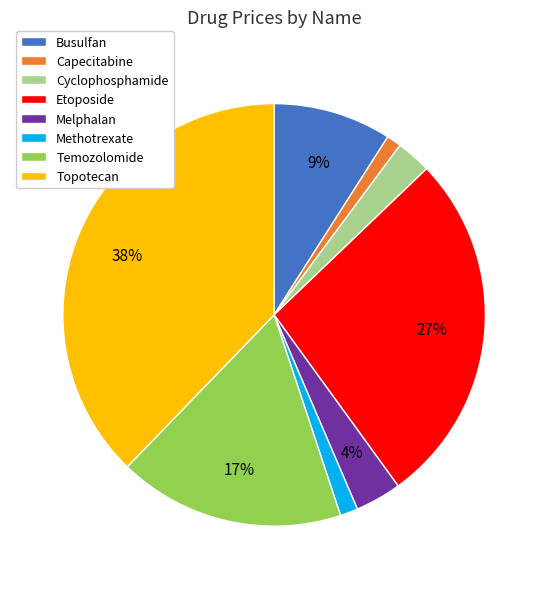

Is the sum of Etoposide and Temozolomide greater than half?

No